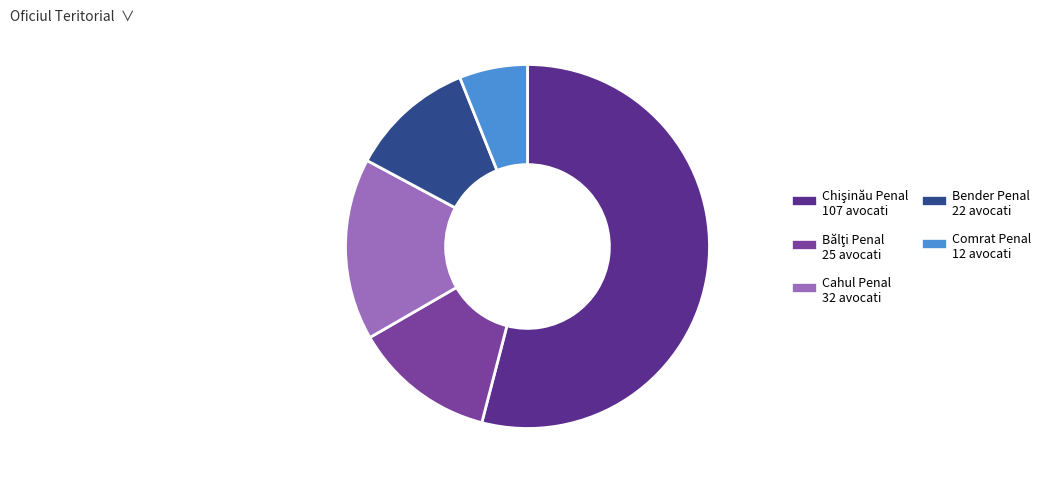

Do Cahul Penal and Comrat Penal together represent more than half of the pie?

No